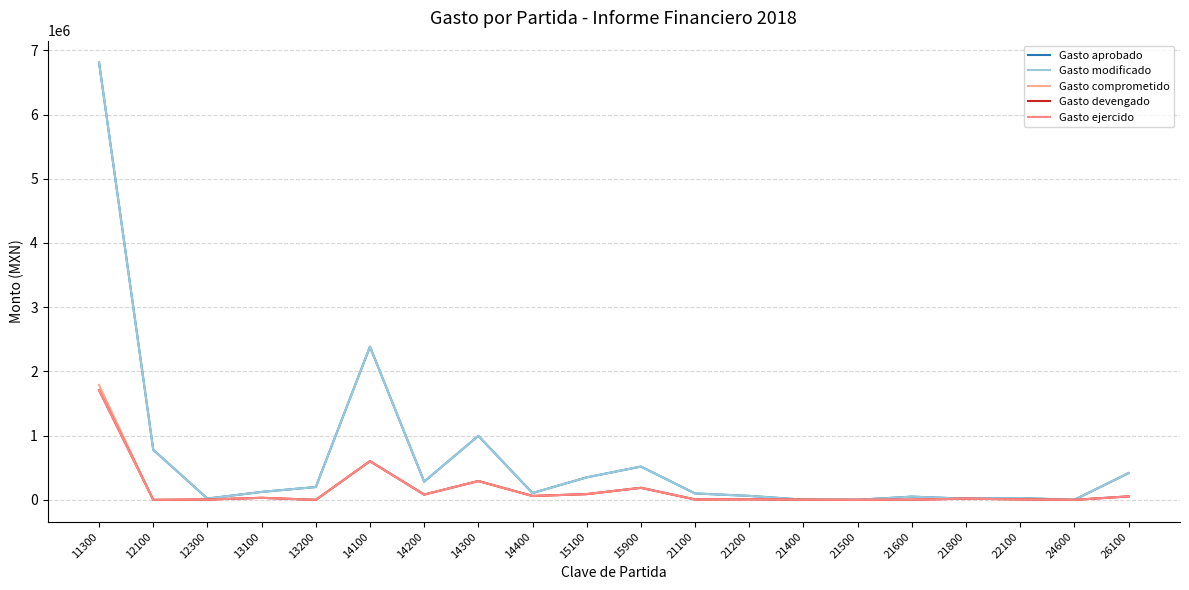

What is the sum of the Gasto modificado values at 15100 and 14400?

456283.4